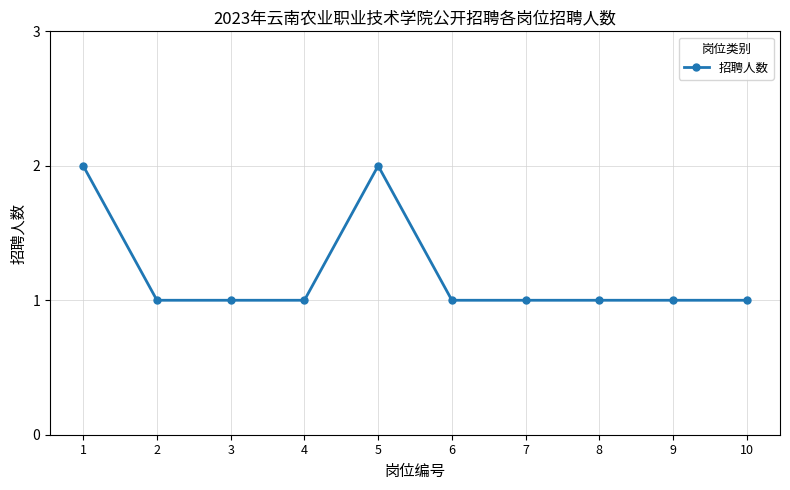

What is the value of the 6th point from the left?

1